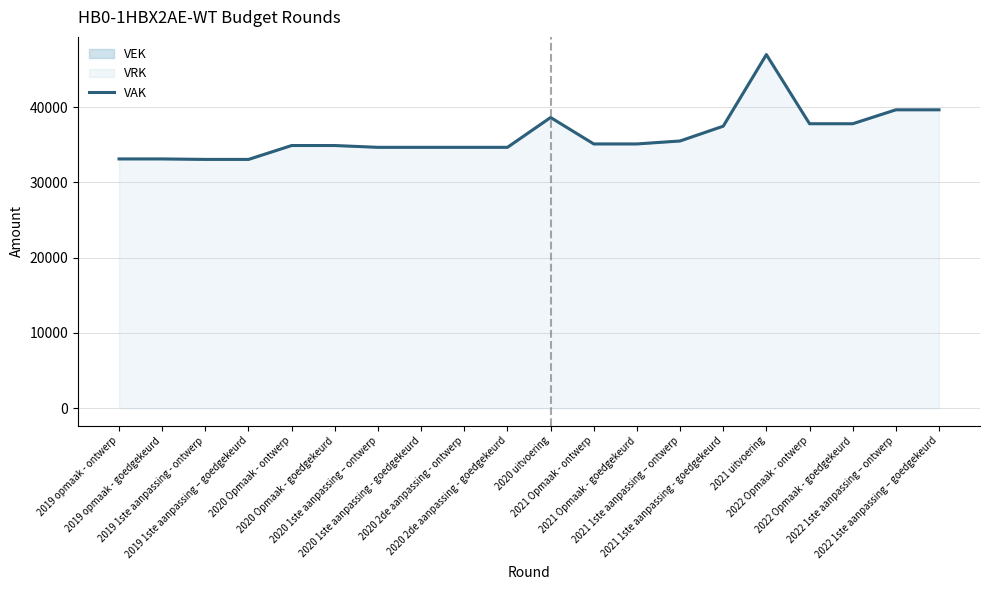

At which label is the value closest to 40025?

2022 1ste aanpassing – ontwerp